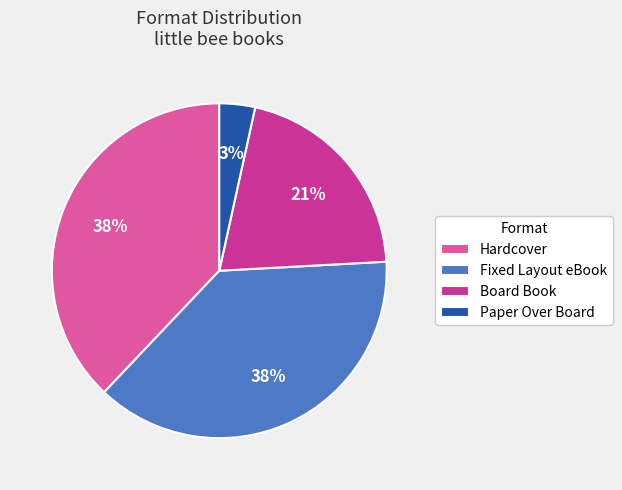

Approximately how many times larger is the value at Hardcover compared to Fixed Layout eBook?

1.0